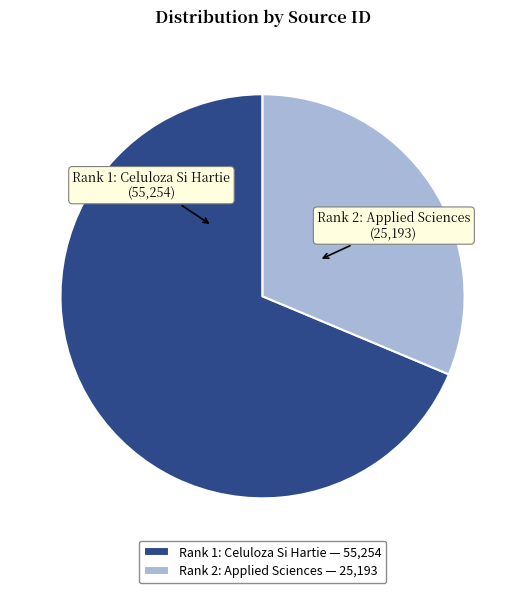

Which slice is the smallest?

Rank 2: Applied Sciences